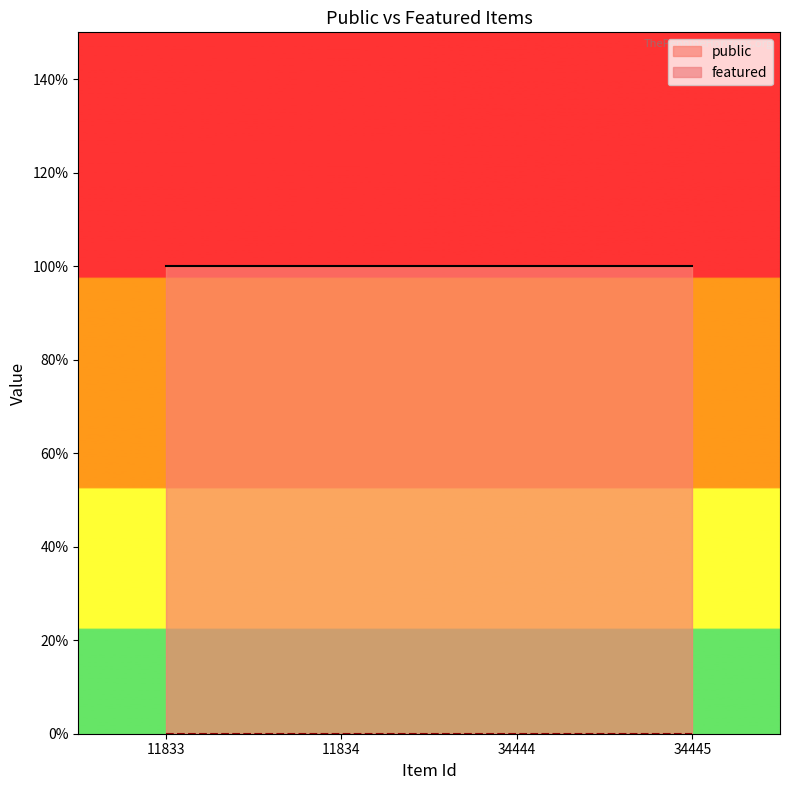

What is the greatest value displayed?

1